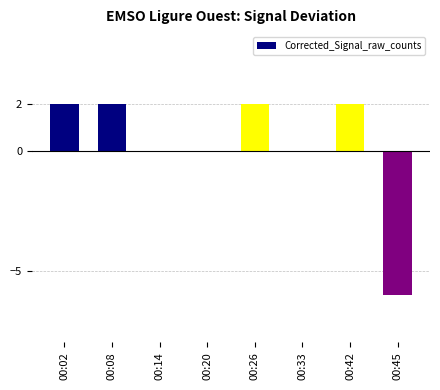

What is the change in value from 00:02 to 00:45?

-8